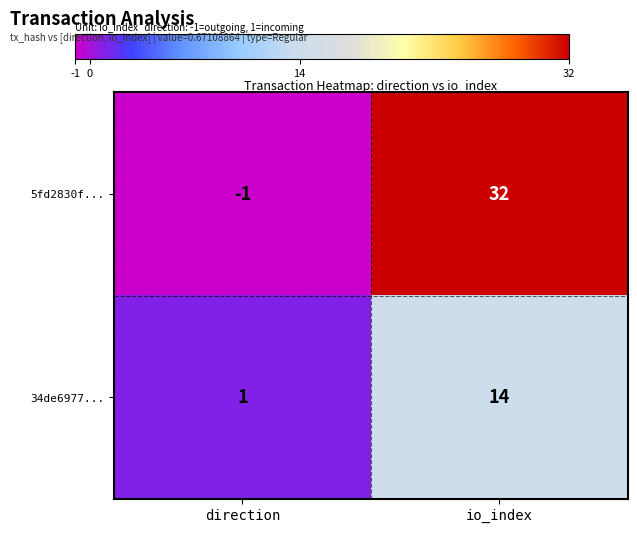

Which series has the largest total across all categories?

5fd2830f...